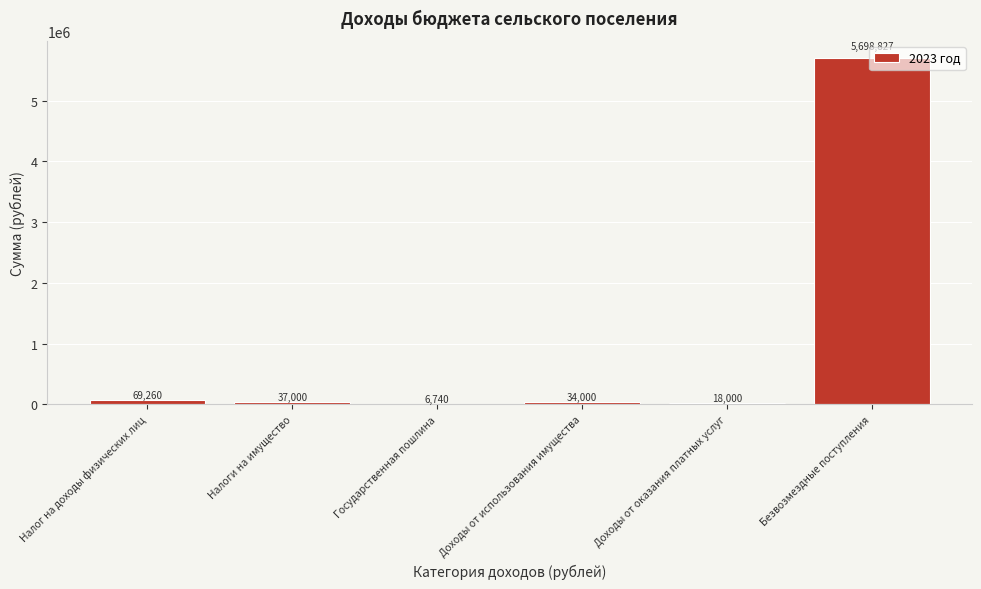

Which has a higher value, Доходы от использования имущества or Безвозмездные поступления?

Безвозмездные поступления